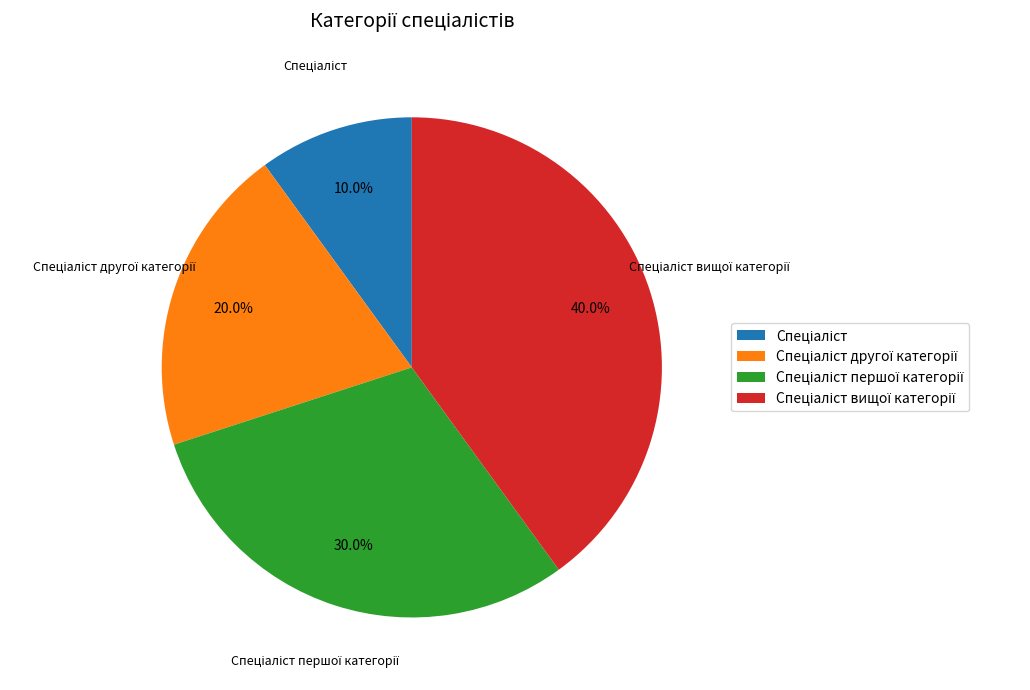

How many segments does this pie chart have?

4